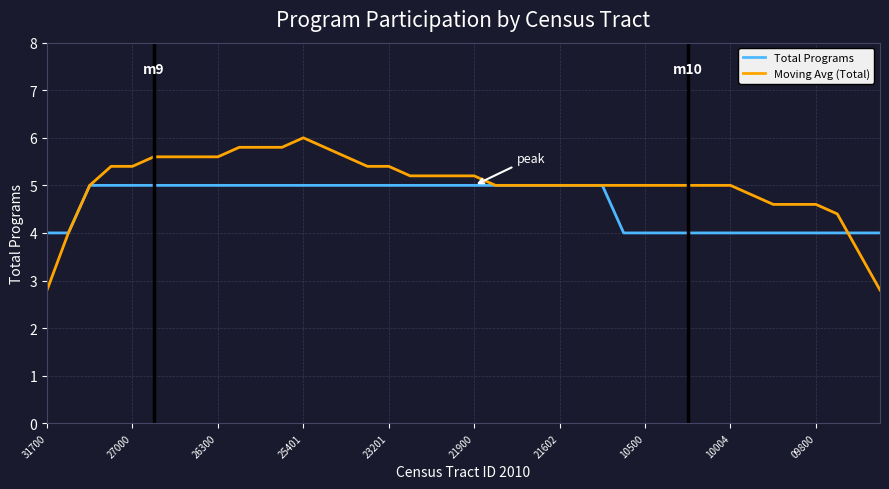

How many distinct data groups are displayed?

2